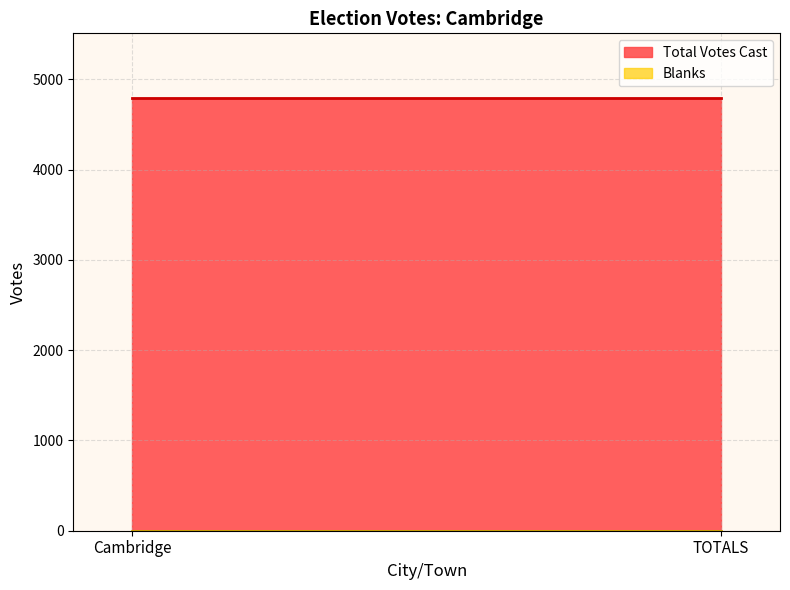

What is the difference between the highest and lowest values at Cambridge?

4791